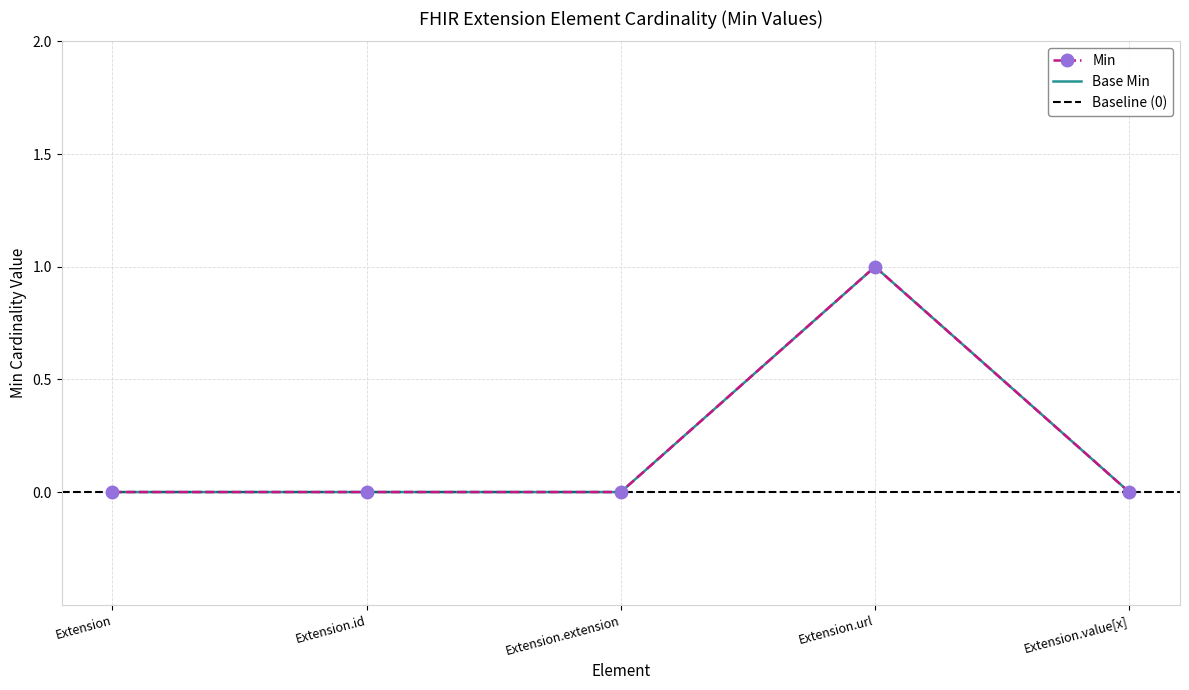

Reading left to right, what are all the values shown in this chart?

Min: Extension=0	Extension.id=0	Extension.extension=0	Extension.url=1	Extension.value[x]=0
Base Min: Extension=0	Extension.id=0	Extension.extension=0	Extension.url=1	Extension.value[x]=0